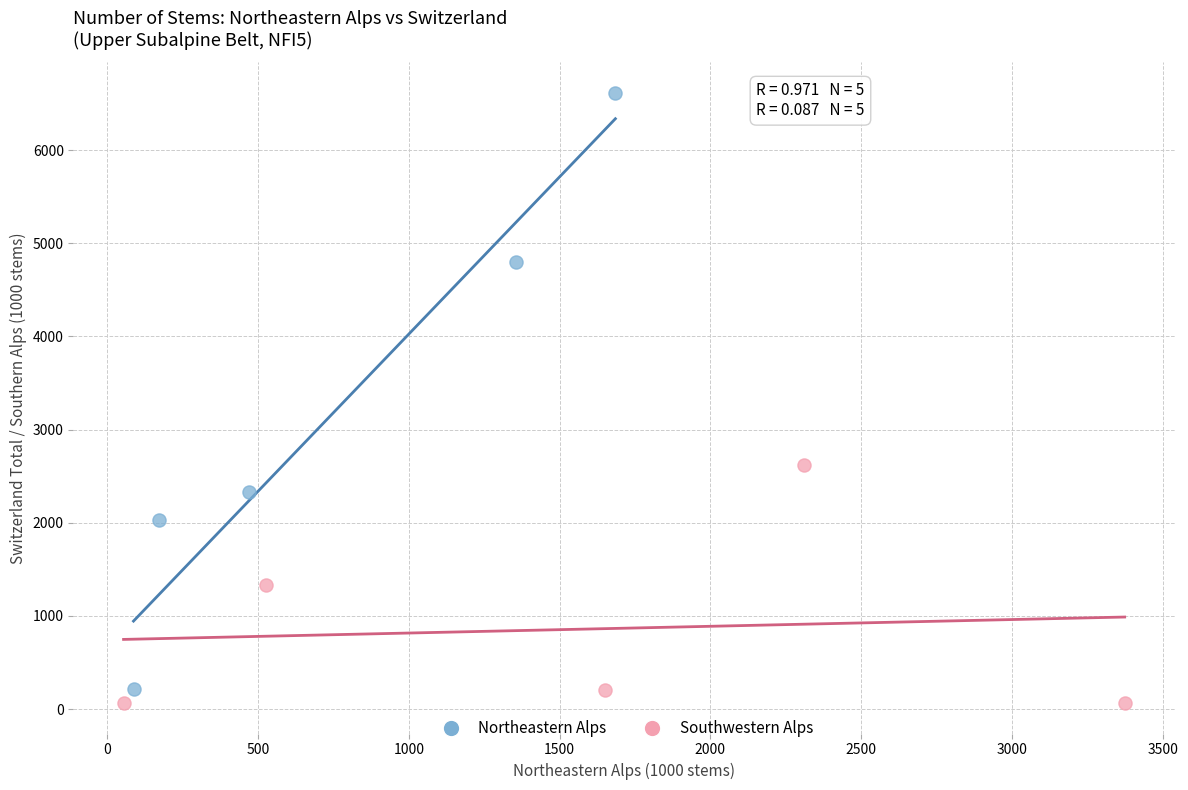

Which series contains the highest Y value?

Northeastern Alps